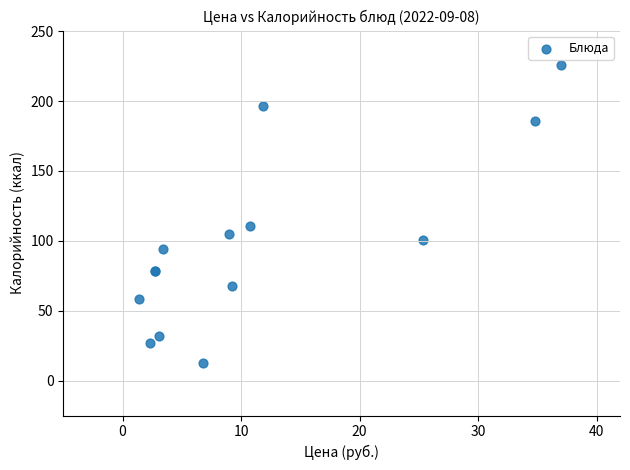

What Y value in the scatter plot is closest to 119?

110.4